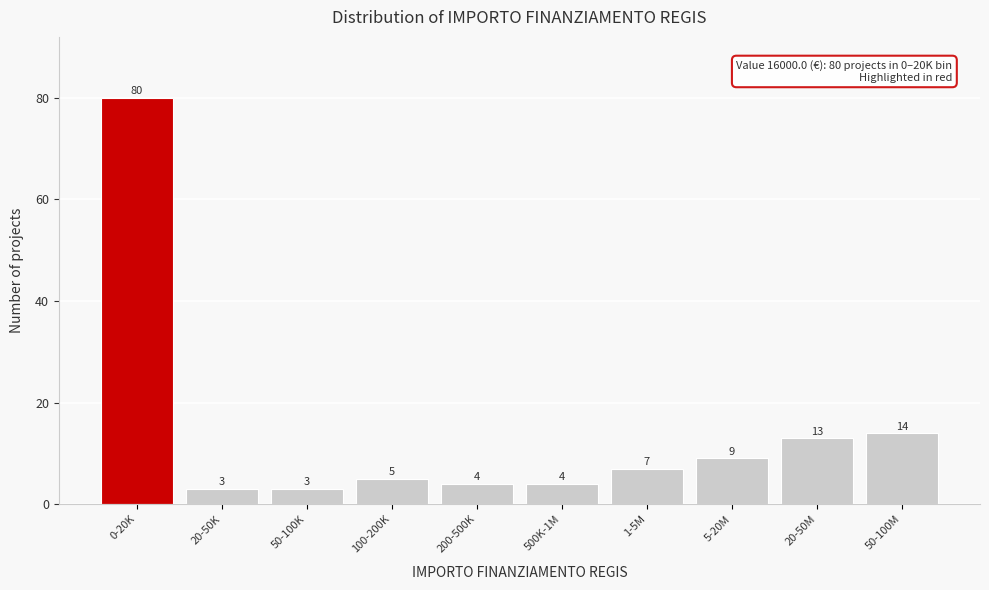

Reading left to right, what are all the values shown in this chart?

80	3	3	5	4	4	7	9	13	14